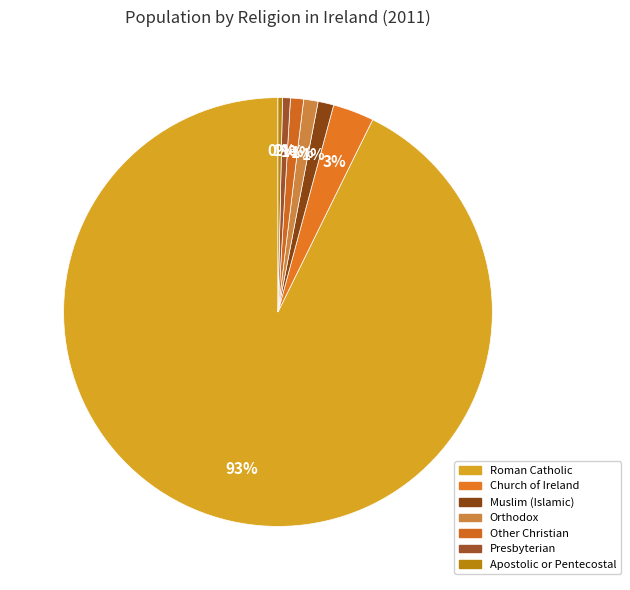

How many segments does this pie chart have?

7